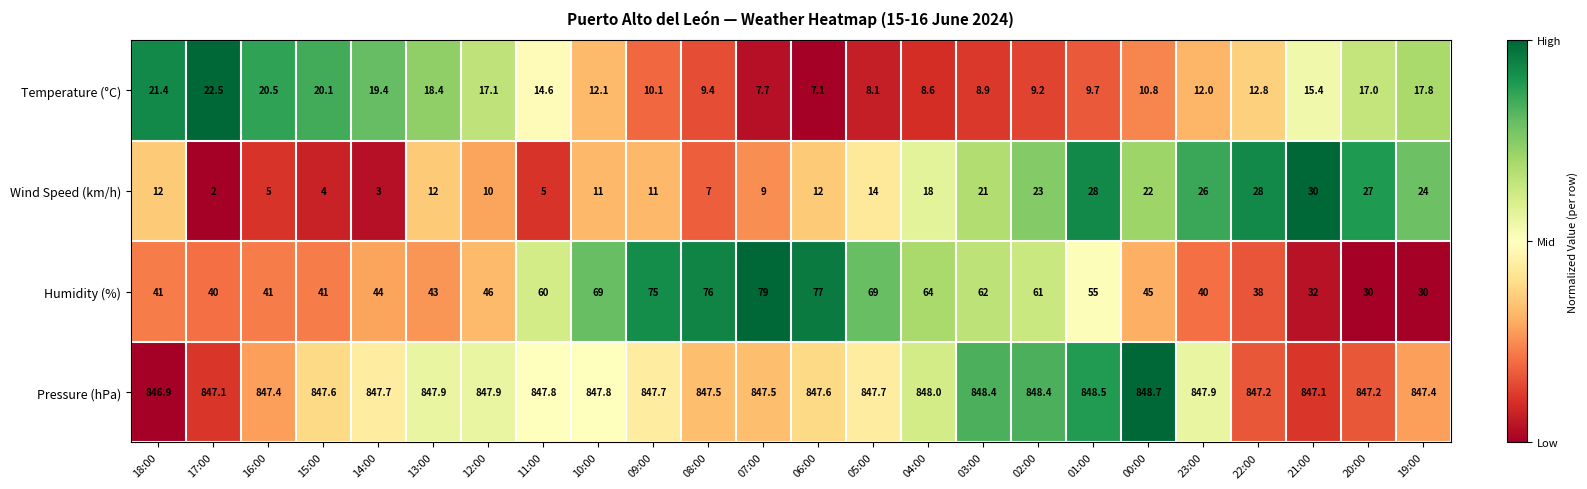

Is it true that Temperature (°C) equals 8.8 at 12:00?

False